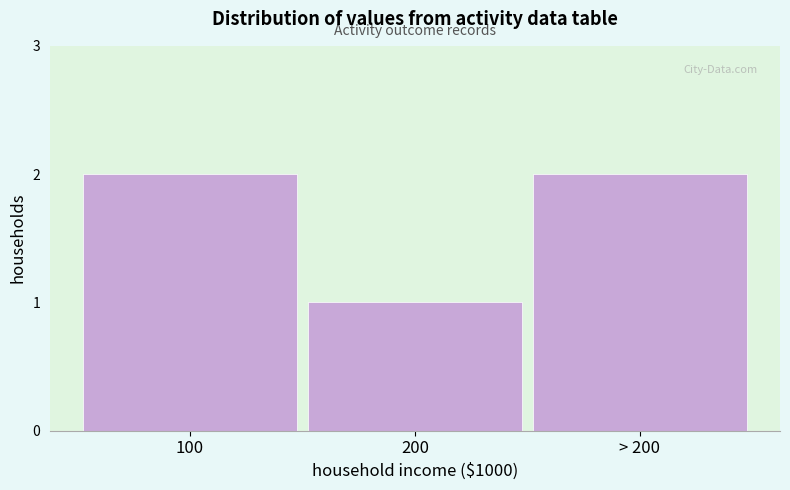

Reading right to left, extract all data points from this chart.

> 200=2	200=1	100=2